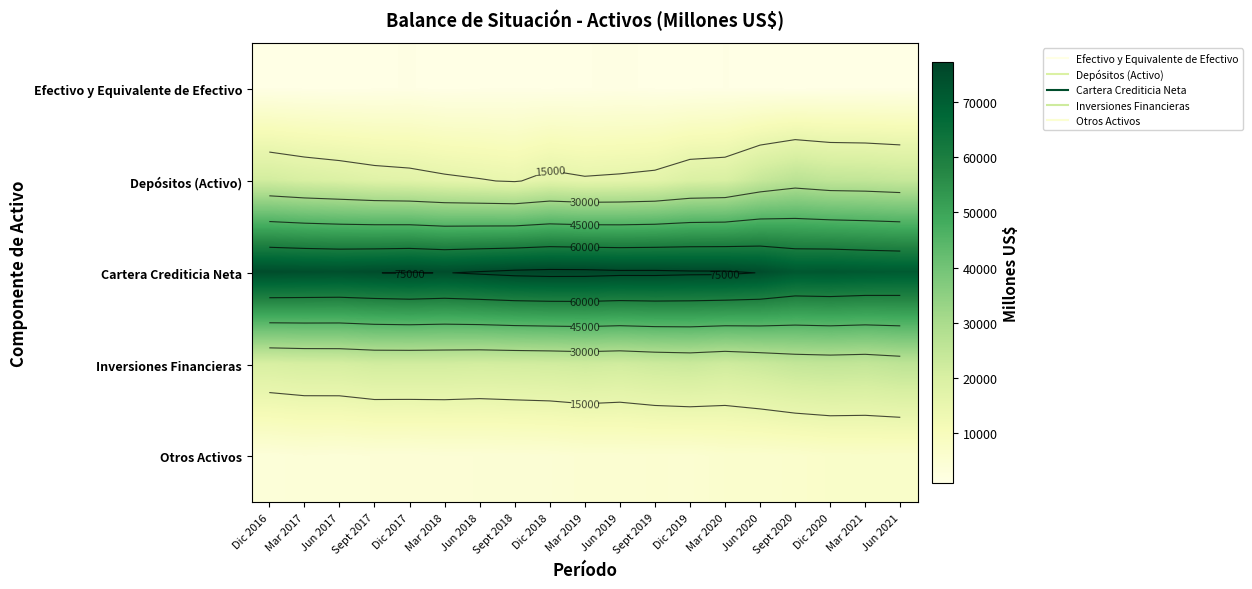

How many values in the Otros Activos series are below 5217?

9